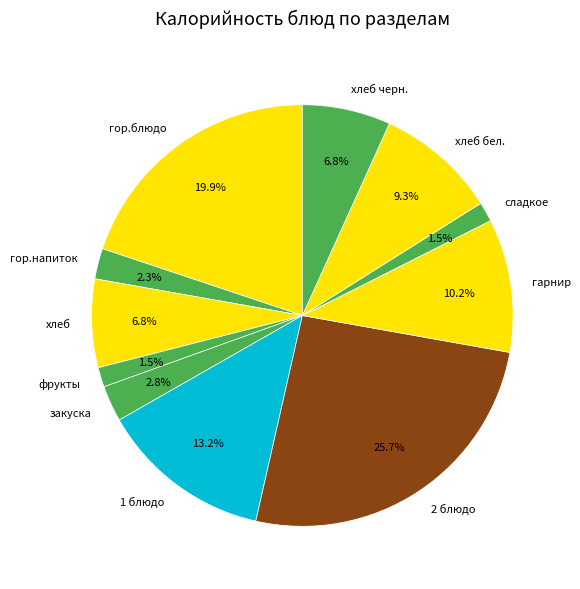

What is the ratio of the value at хлеб to the value at хлеб бел.?

0.7